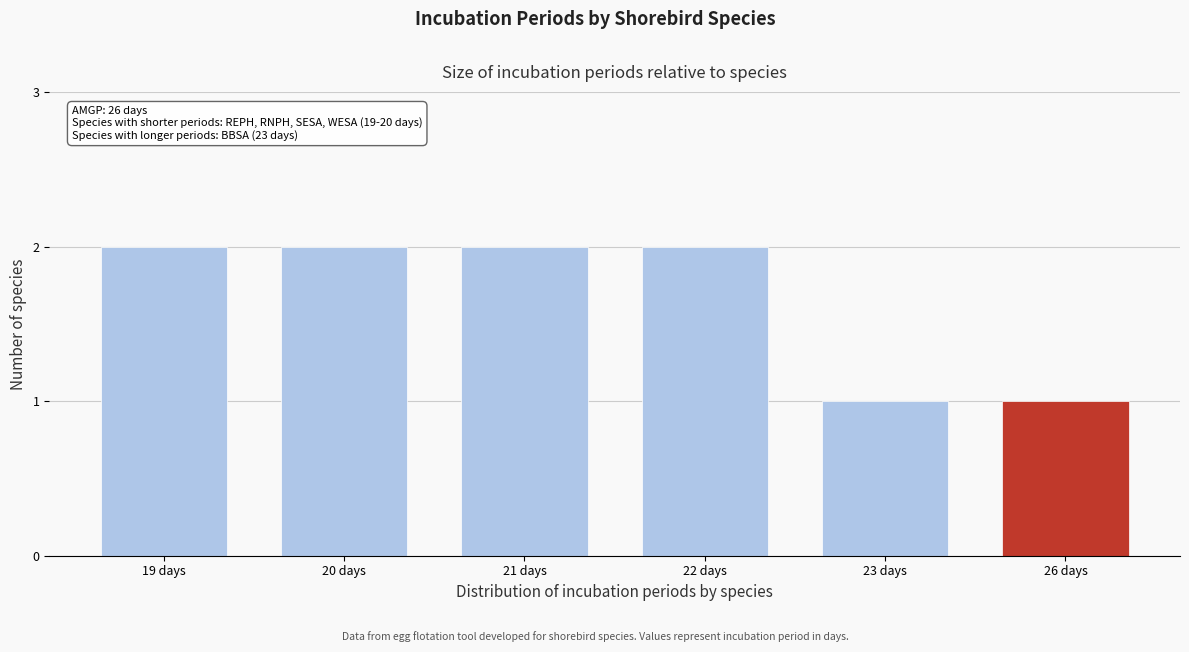

Reading left to right, transcribe all the data shown in this chart.

19 days=2	20 days=2	21 days=2	22 days=2	23 days=1	26 days=1